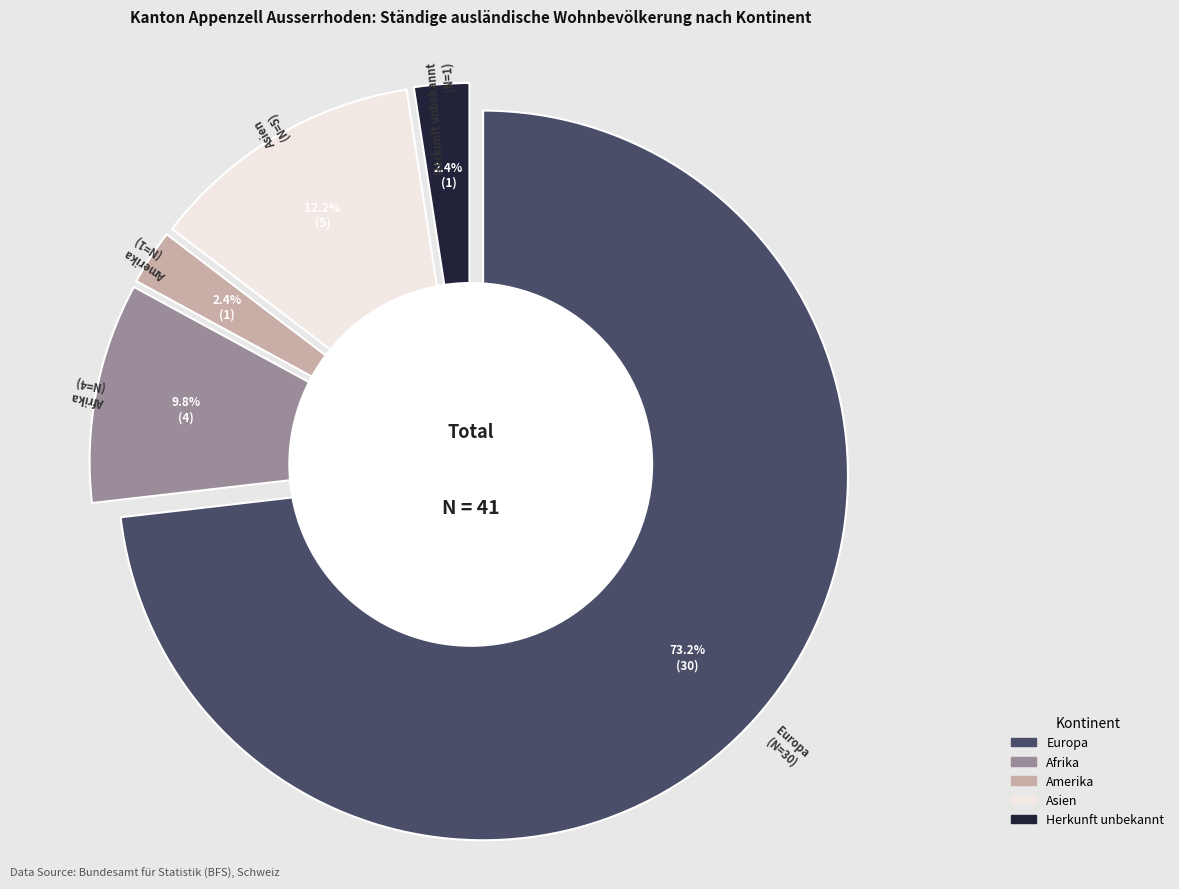

How much of the chart is everything except Asien?

87.8%